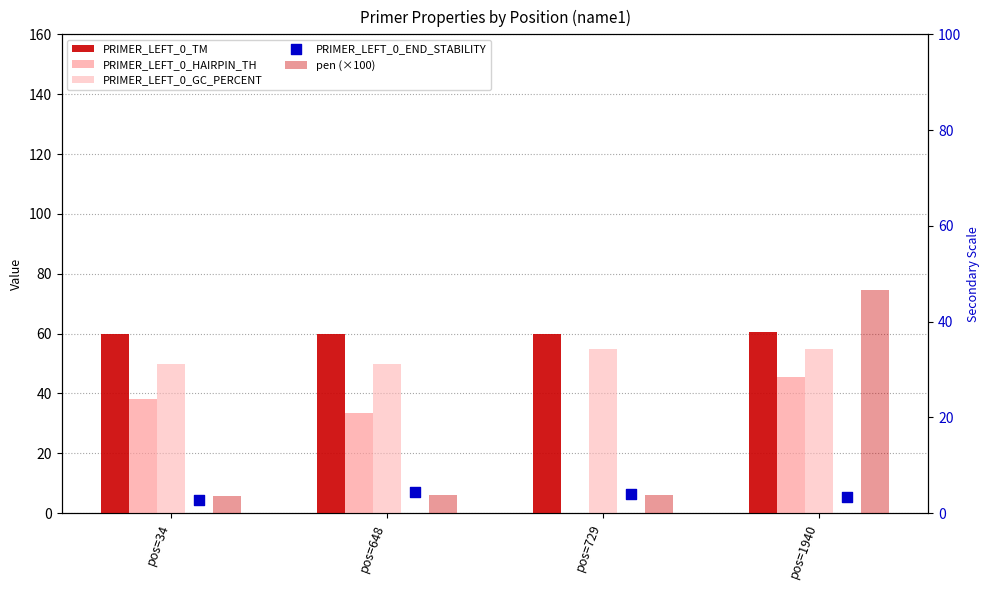

Is the value of PRIMER_LEFT_0_END_STABILITY at pos=729 greater than the value of pen (×100) at pos=729?

Yes